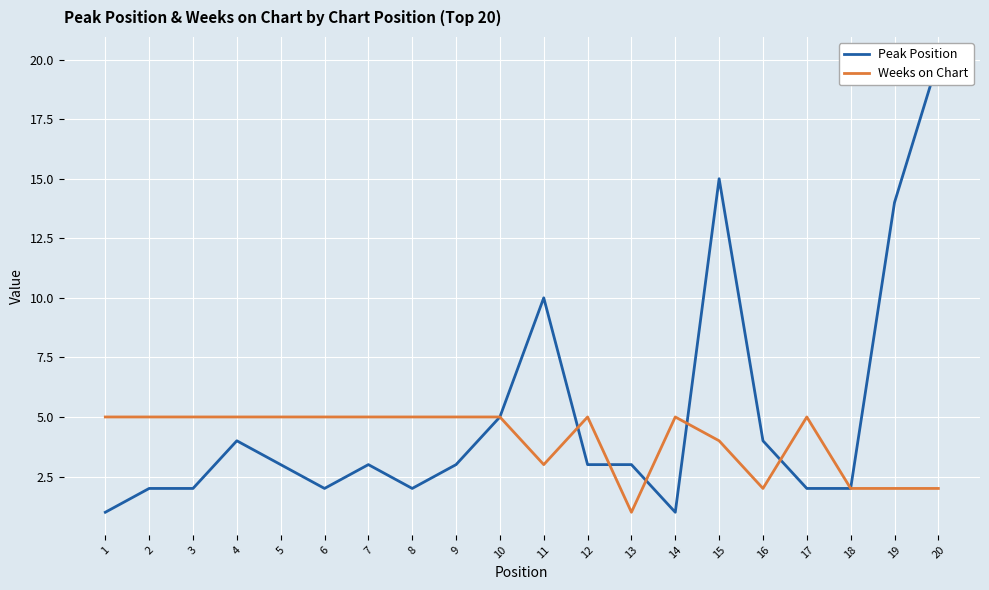

Rank the series by their maximum value, from highest to lowest.

Peak Position, Weeks on Chart